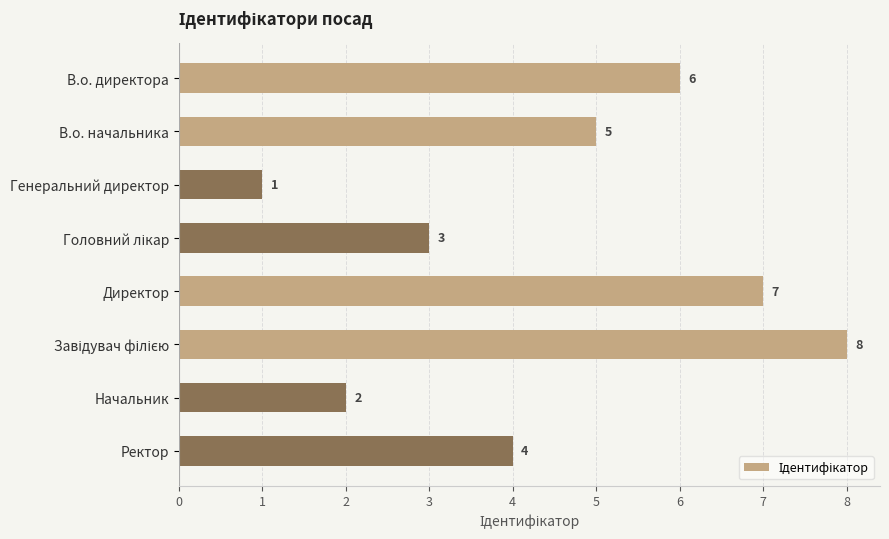

What is the maximum value shown in the chart?

8